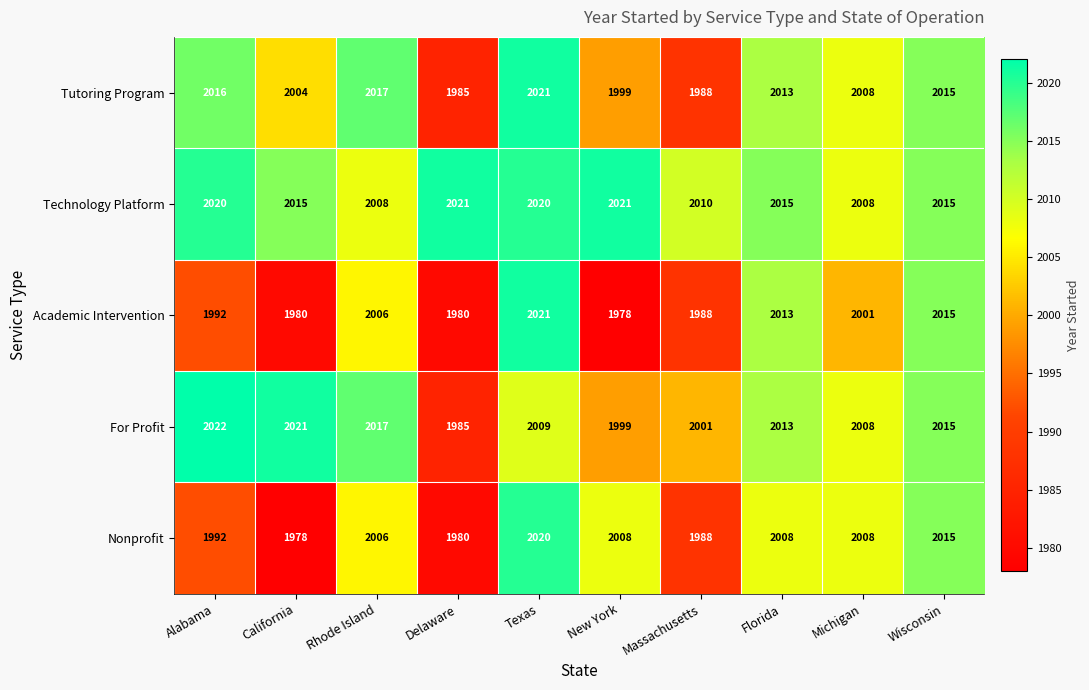

Rank the categories by For Profit value from lowest to highest.

Delaware, New York, Massachusetts, Michigan, Texas, Florida, Wisconsin, Rhode Island, California, Alabama